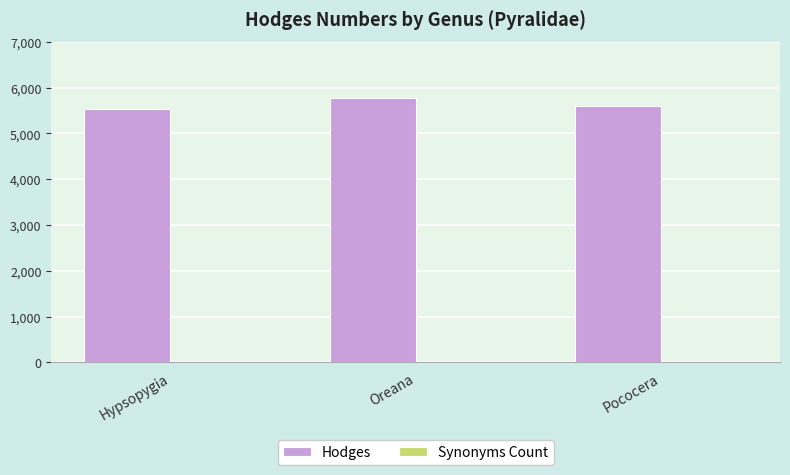

Reading left to right, extract all data points from this chart.

Hypsopygia=5530	Oreana=5767	Pococera=5608